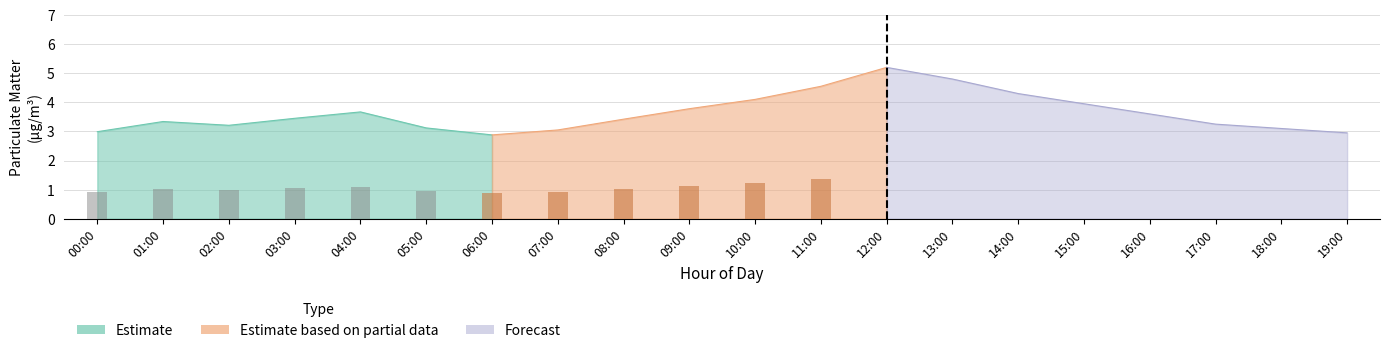

What is the label of the 14th bar from the right?

06:00